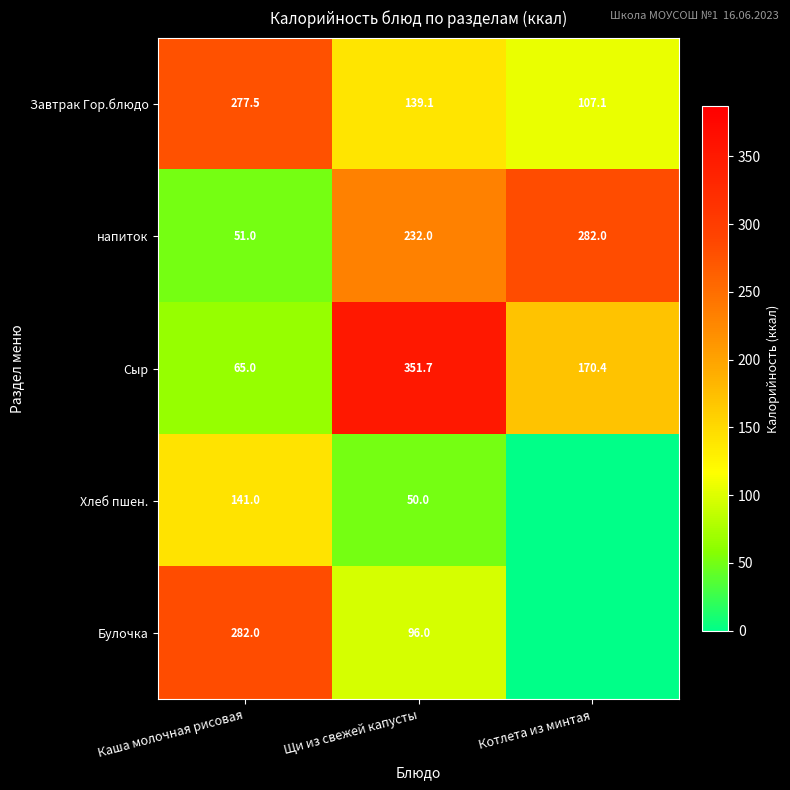

What is the lowest value of the Завтрак Гор.блюдо series?

107.1